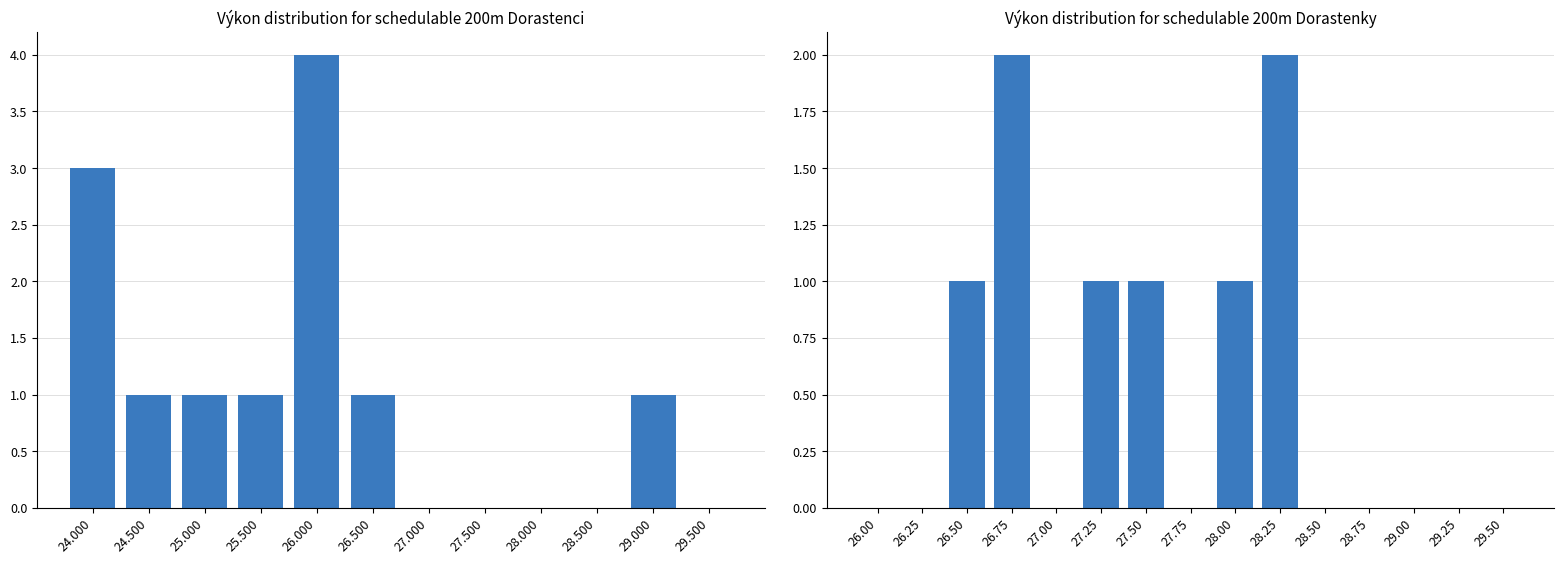

How many data points are less than 26?

6